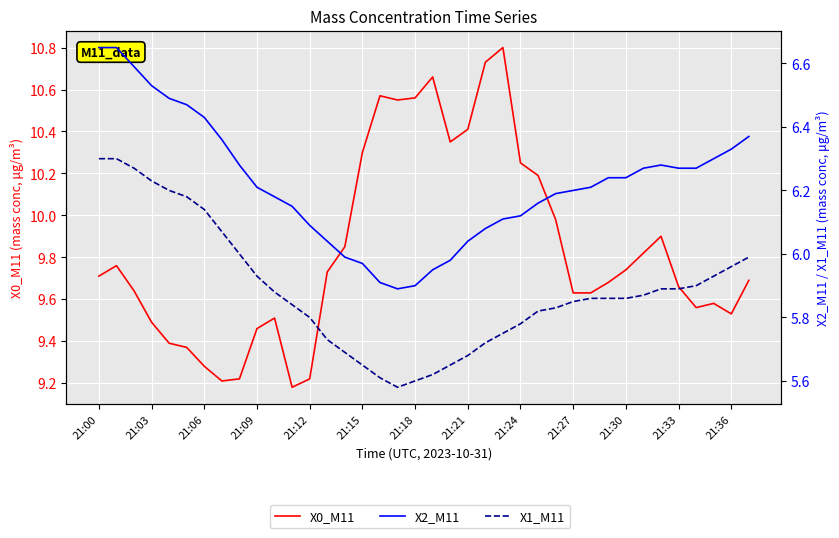

What is the total value across all series at 28?

21.7